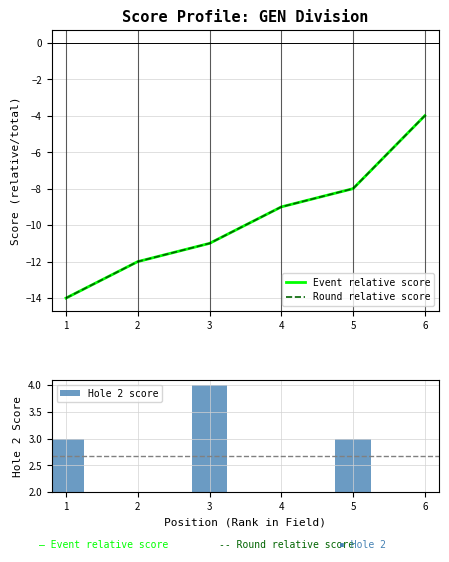

How many data points in Round relative score are less than -9?

3